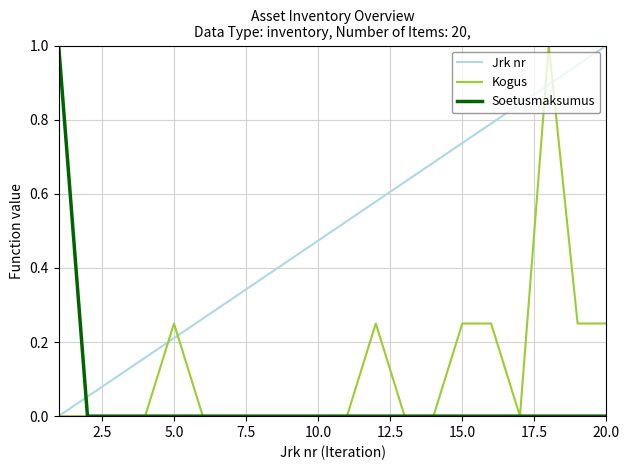

Which series has the largest total across all categories?

Jrk nr